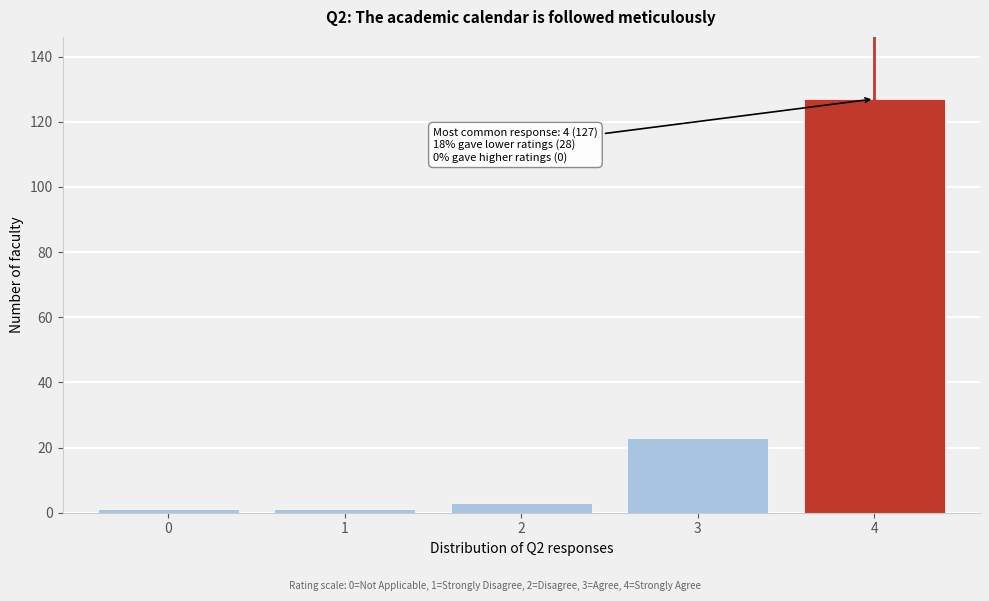

Over which range of the x-axis is the bar tallest?

3.5 to 4.5